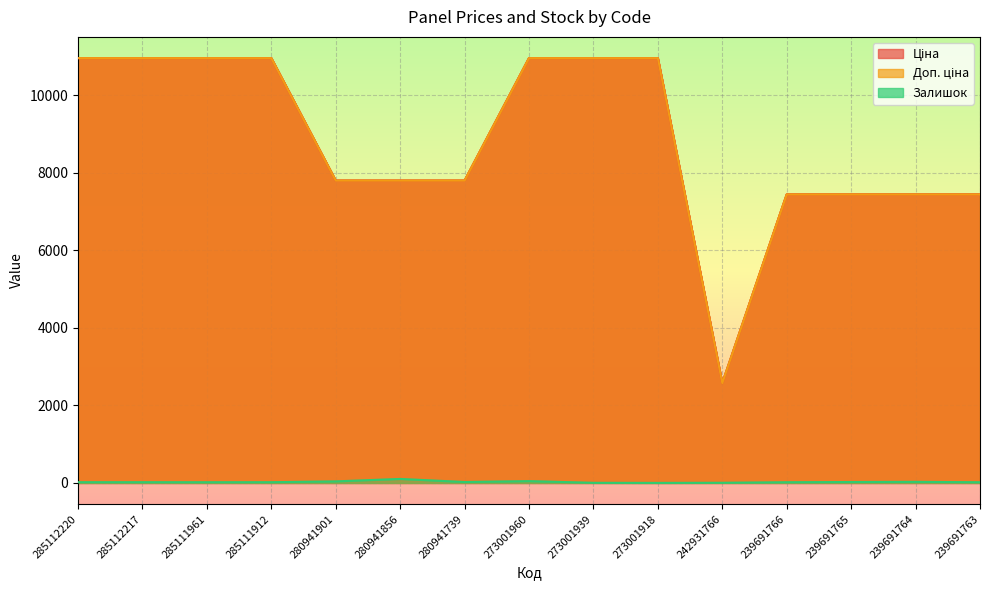

Count the number of data series in this chart.

3